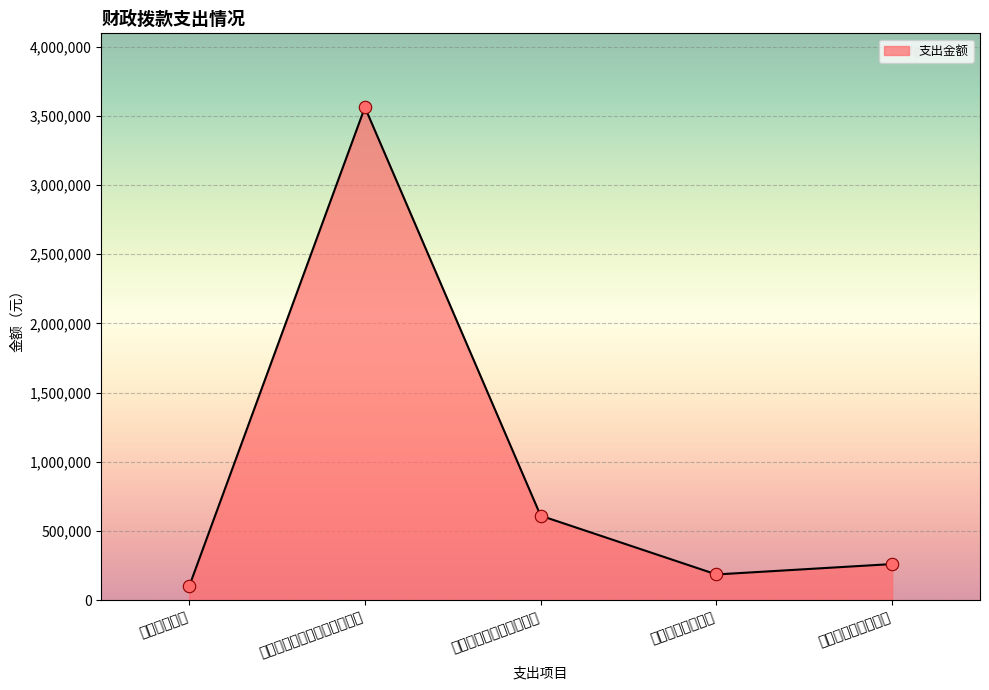

What is the ratio of the value at 九、卫生健康支出 to the value at 七、文化旅游体育与传媒支出?

0.1